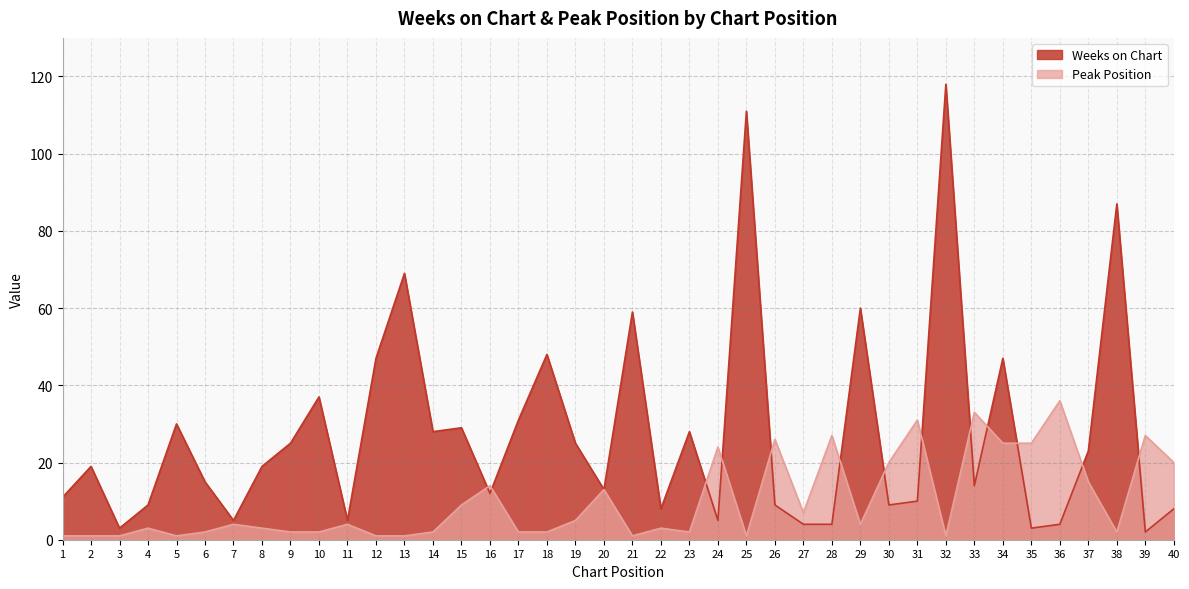

Which series ends up on top after the final intersection of Weeks on Chart and Peak Position?

Peak Position